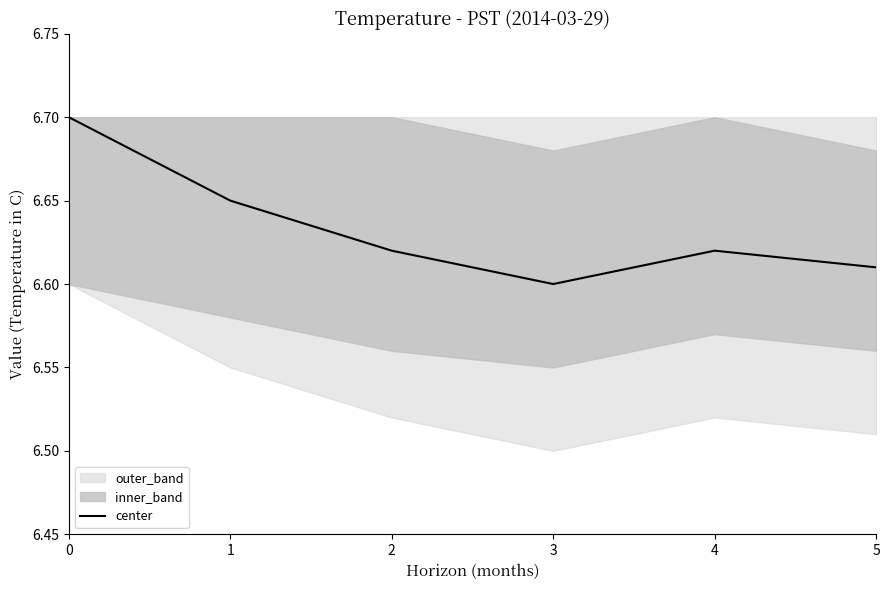

Read the value at 2.

6.6